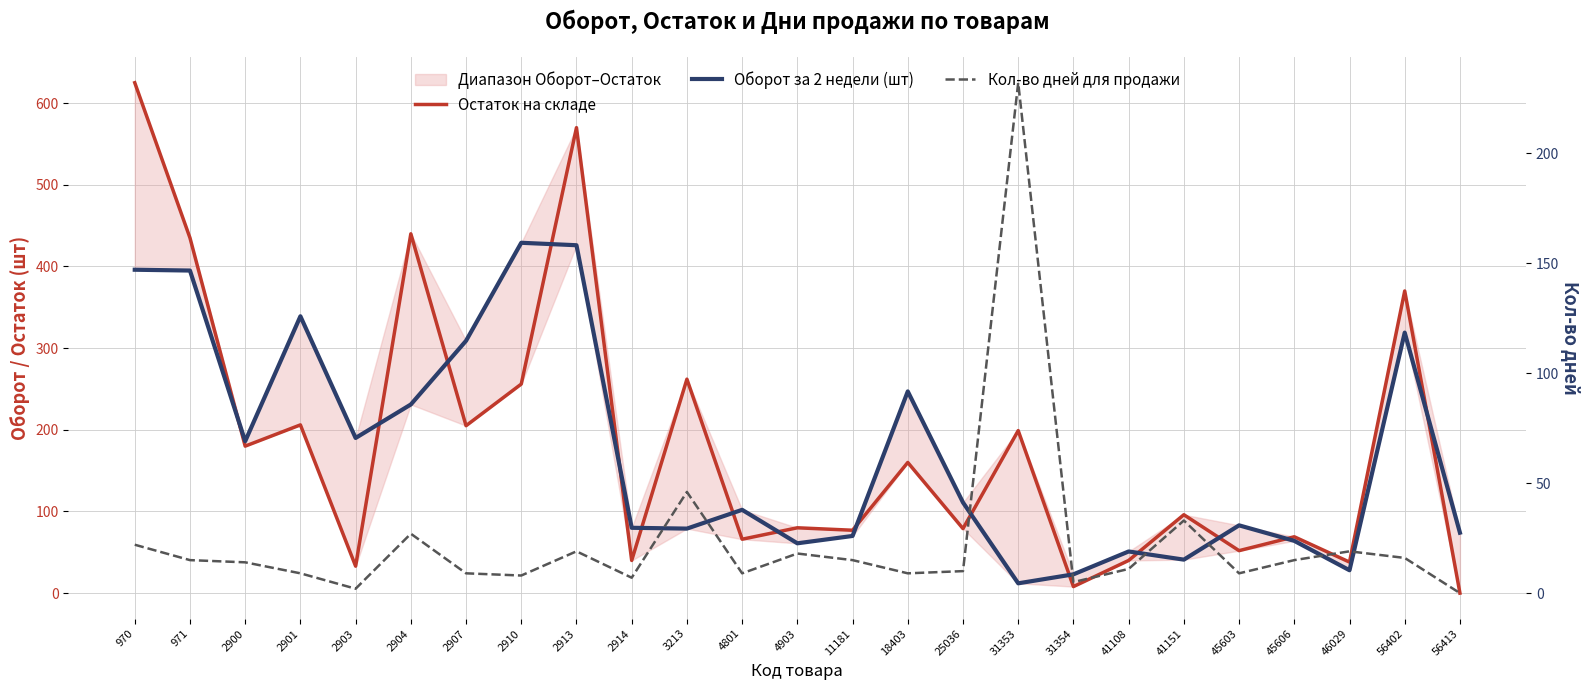

Is it true that Кол-во дней для продажи equals 18 at 4903?

True